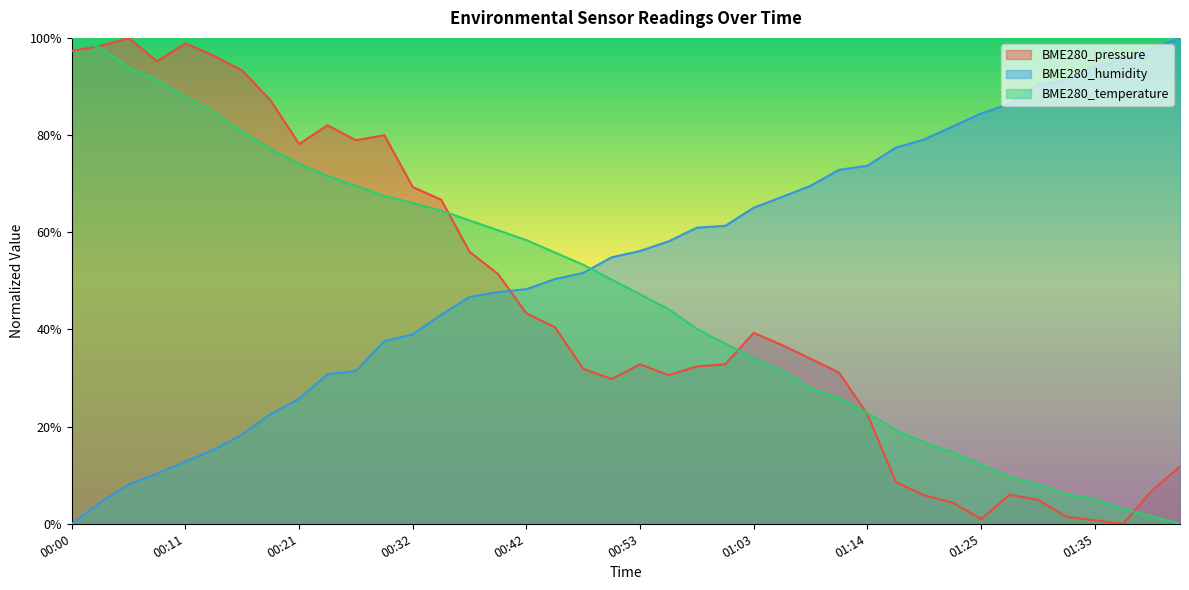

True or false: BME280_temperature has a value of 0.3 at 01:08.

True